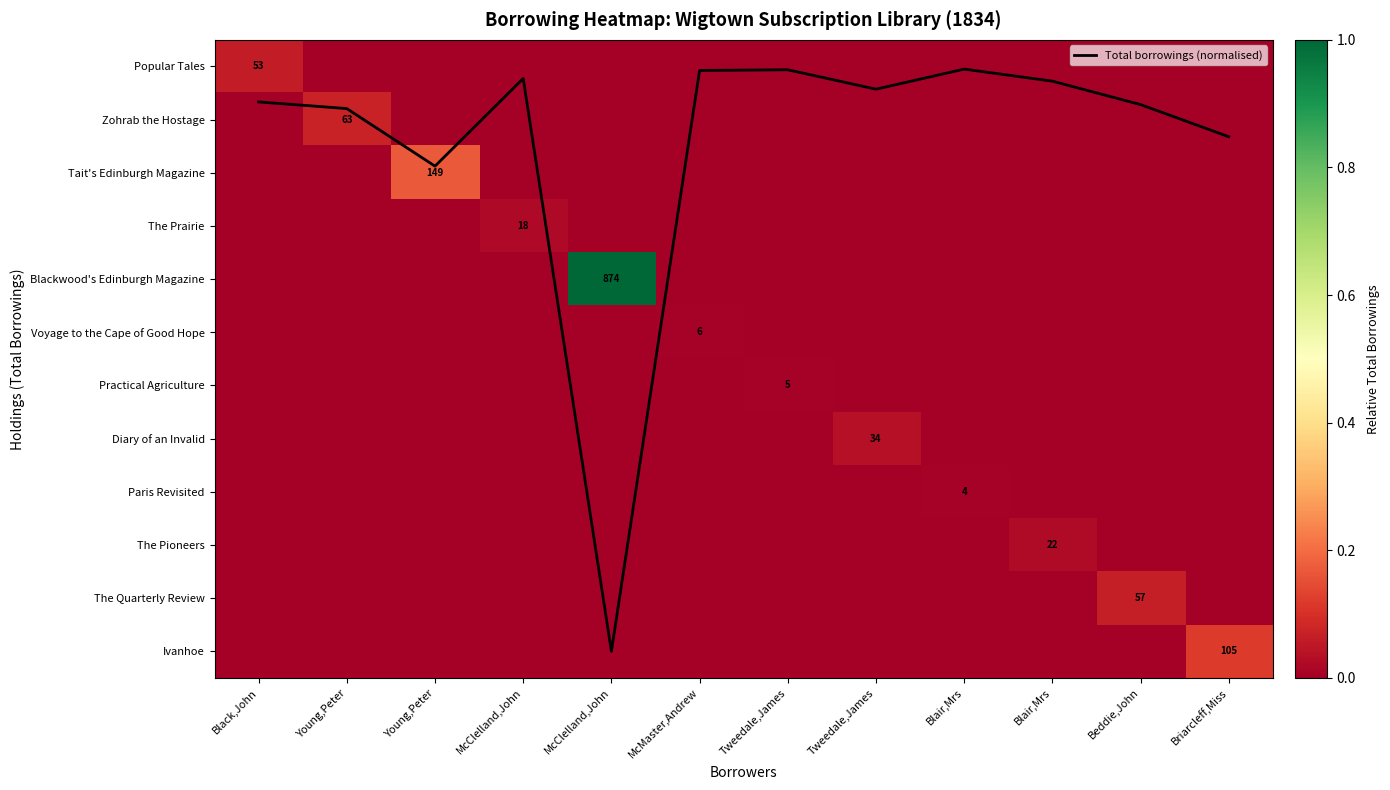

Which category has the lowest value in the Zohrab the Hostage series?

Black,John